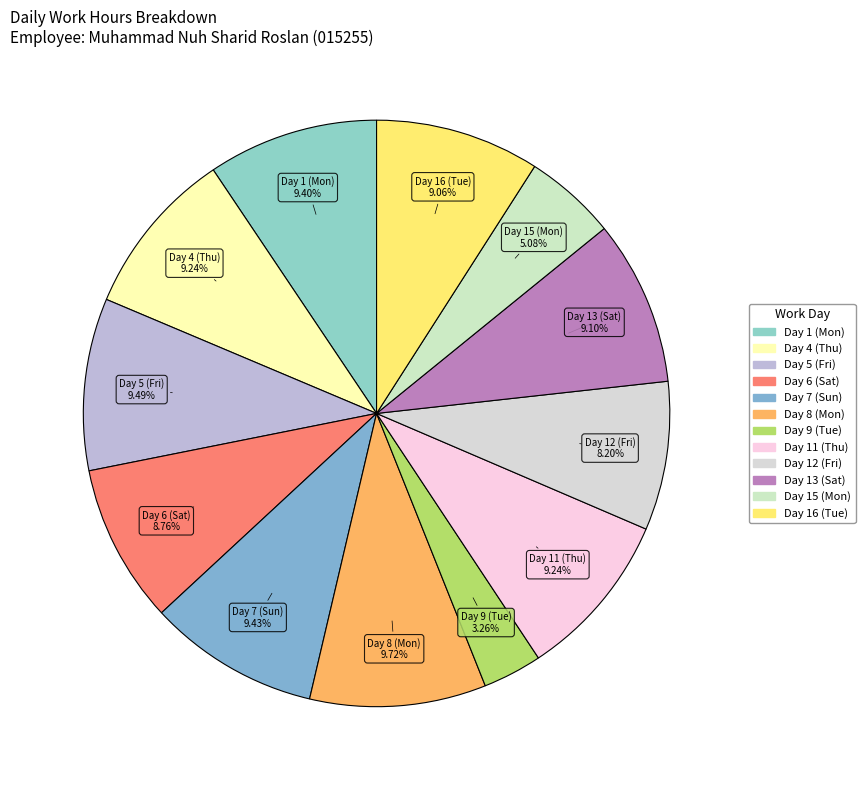

Is there any slice that represents more than half of the pie?

No